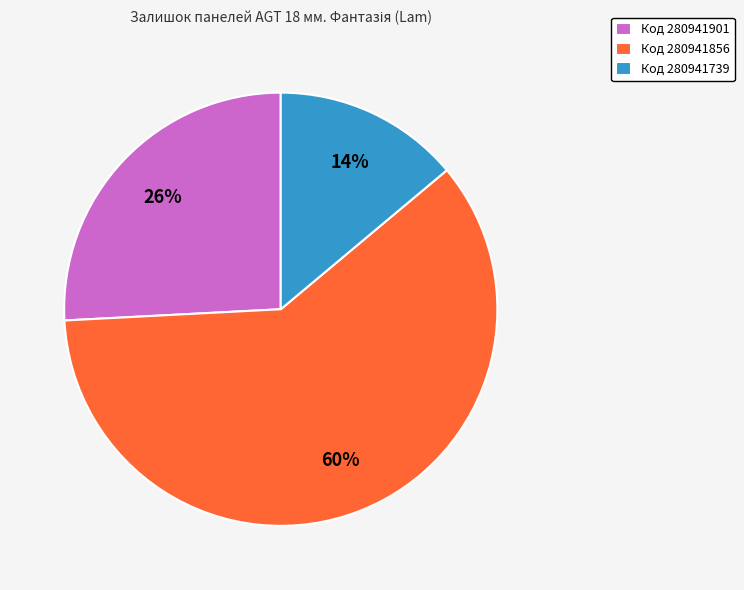

To the nearest percent, what percentage of the pie is Код 280941901?

26%